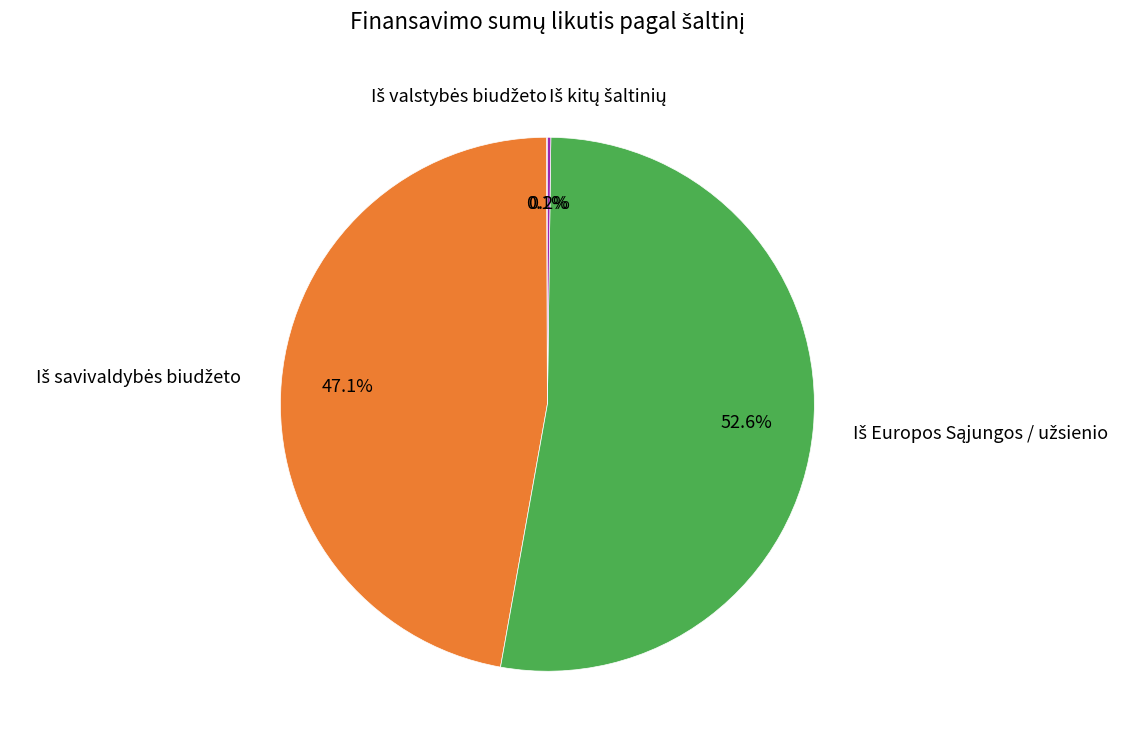

Is there any slice that represents more than half of the pie?

Yes